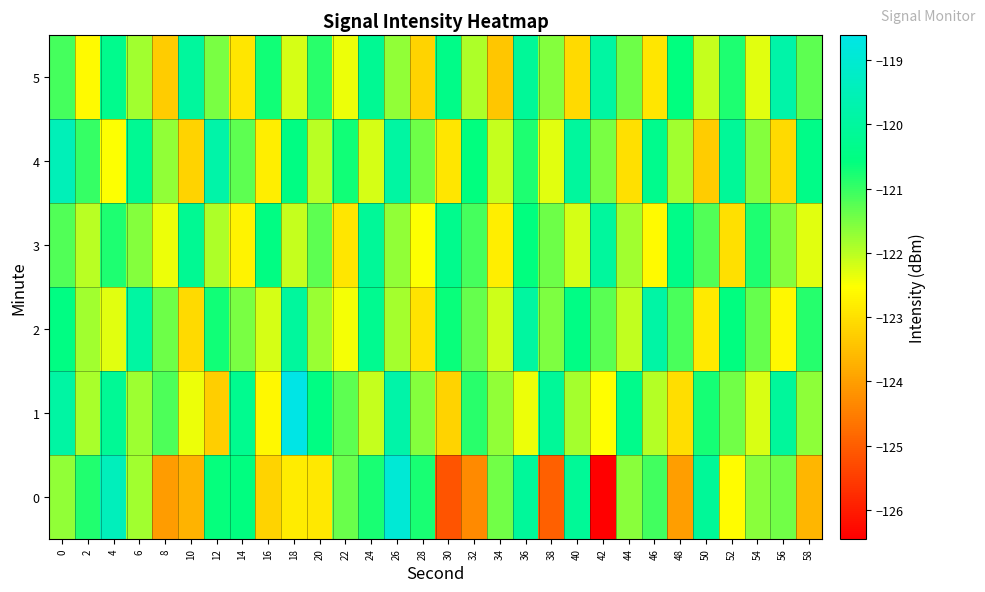

Reading left to right, transcribe all the data shown in this chart.

0: 0=-121.7	2=-120.8	4=-119.4	6=-121.8	8=-124.1	10=-123.7	12=-120.6	14=-120.6	16=-123.2	18=-122.8	20=-122.9	22=-121.4	24=-120.8	26=-118.9	28=-120.8	30=-125.1	32=-124.3	34=-121.4	36=-120.1	38=-125.0	40=-120.1	42=-126.4	44=-121.6	46=-121.1	48=-124.0	50=-120.1	52=-122.6	54=-121.6	56=-121.4	58=-123.6
1: 0=-119.9	2=-121.9	4=-120.2	6=-121.8	8=-121.2	10=-122.4	12=-123.3	14=-120.3	16=-122.6	18=-118.6	20=-120.5	22=-121.3	24=-122.1	26=-119.8	28=-121.6	30=-123.2	32=-120.9	34=-121.7	36=-122.4	38=-120.1	40=-121.8	42=-122.5	44=-120.3	46=-122.0	48=-123.0	50=-120.8	52=-121.5	54=-122.2	56=-120.0	58=-121.7
2: 0=-120.5	2=-121.8	4=-122.3	6=-119.9	8=-121.4	10=-123.1	12=-120.7	14=-121.5	16=-122.2	18=-120.0	20=-121.8	22=-122.5	24=-120.2	26=-121.8	28=-123.0	30=-120.7	32=-121.3	34=-122.2	36=-120.0	38=-121.5	40=-120.5	42=-121.2	44=-122.0	46=-119.8	48=-121.2	50=-122.8	52=-120.5	54=-121.3	56=-122.7	58=-120.8
3: 0=-121.2	2=-122.0	4=-120.8	6=-121.6	8=-122.4	10=-120.2	12=-121.9	14=-122.7	16=-120.5	18=-122.1	20=-121.3	22=-122.9	24=-120.1	26=-121.7	28=-122.5	30=-120.3	32=-121.1	34=-122.8	36=-120.6	38=-121.4	40=-122.2	42=-120.0	44=-121.8	46=-122.6	48=-120.4	50=-121.2	52=-123.0	54=-120.8	56=-121.6	58=-122.3
4: 0=-119.5	2=-121.0	4=-122.5	6=-120.2	8=-121.7	10=-123.2	12=-119.8	14=-121.3	16=-122.8	18=-120.5	20=-122.0	22=-120.7	24=-122.2	26=-119.9	28=-121.4	30=-122.9	32=-120.6	34=-122.1	36=-120.8	38=-122.3	40=-120.0	42=-121.5	44=-123.0	46=-120.3	48=-121.8	50=-123.3	52=-120.1	54=-121.6	56=-123.1	58=-120.4
5: 0=-121.1	2=-122.6	4=-120.3	6=-121.8	8=-123.3	10=-120.0	12=-121.5	14=-122.9	16=-120.7	18=-122.2	20=-120.9	22=-122.4	24=-120.2	26=-121.7	28=-123.2	30=-120.4	32=-121.9	34=-123.4	36=-120.1	38=-121.6	40=-123.1	42=-119.9	44=-121.4	46=-122.9	48=-120.6	50=-122.1	52=-120.8	54=-122.3	56=-119.8	58=-121.3